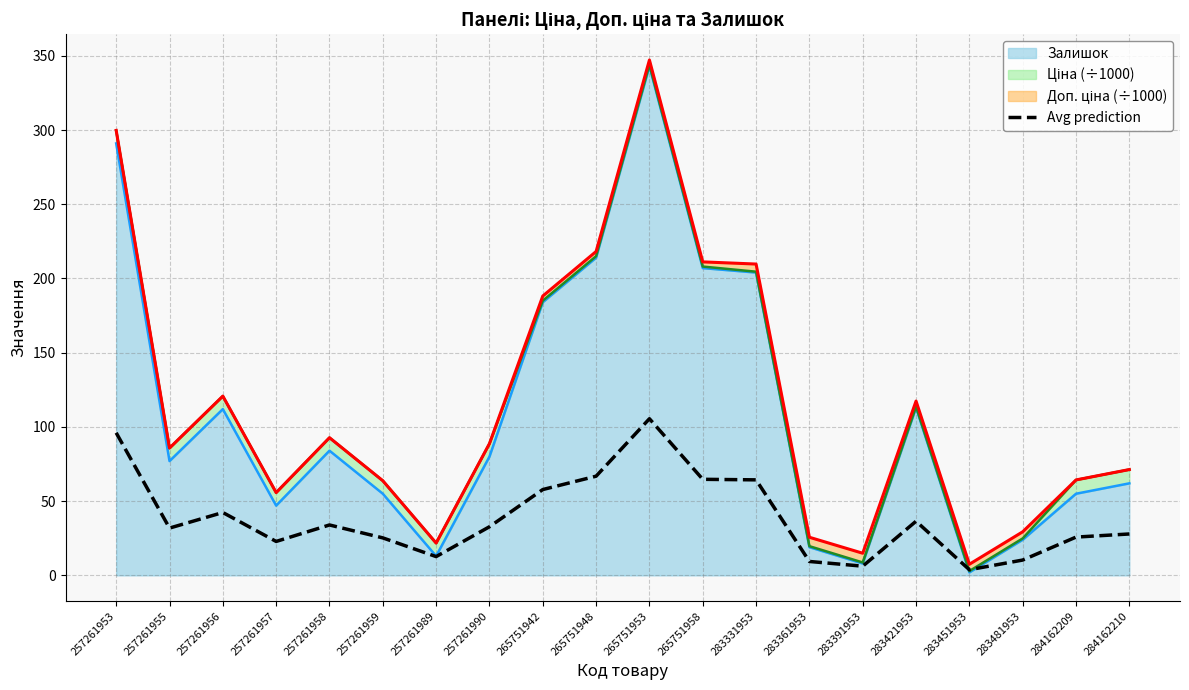

What value does the data have at 265751942?

57.8